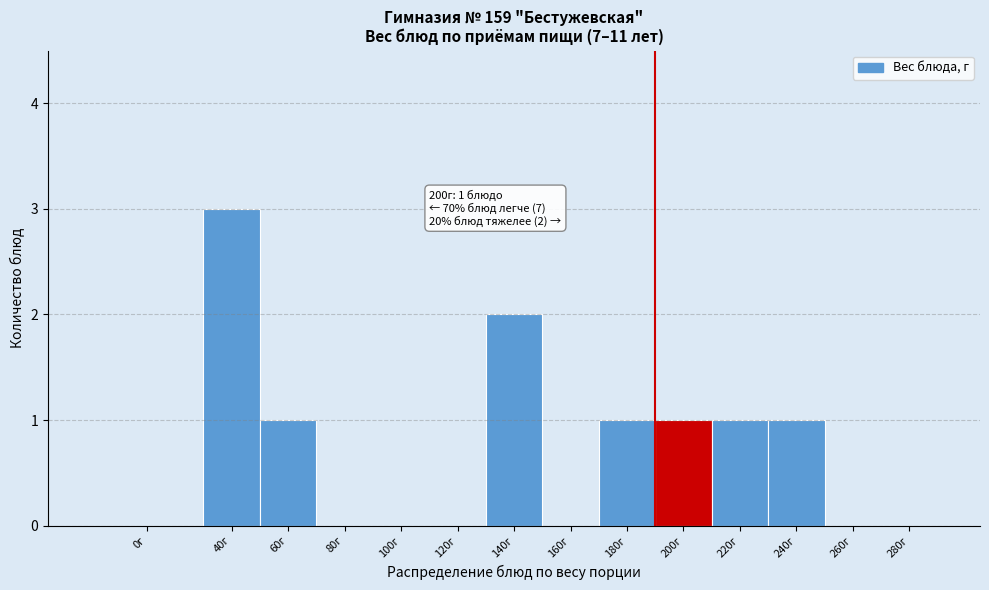

Reading left to right, extract all data points from this chart.

0г=0	40г=3	60г=1	80г=0	100г=0	120г=0	140г=2	160г=0	180г=1	200г=1	220г=1	240г=1	260г=0	280г=0